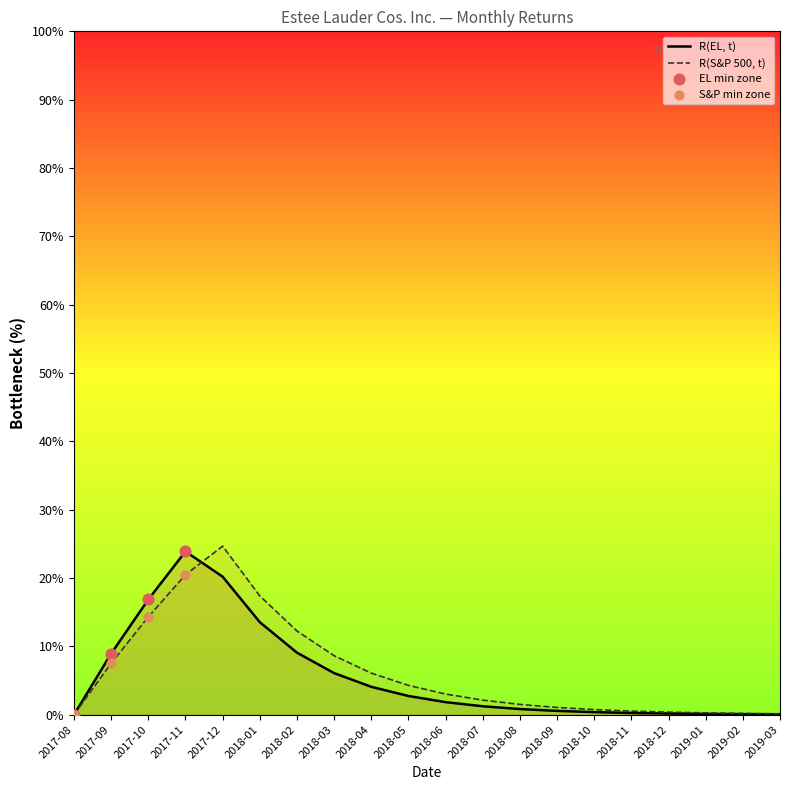

What is the total value across all series at 2017-09?

16.5